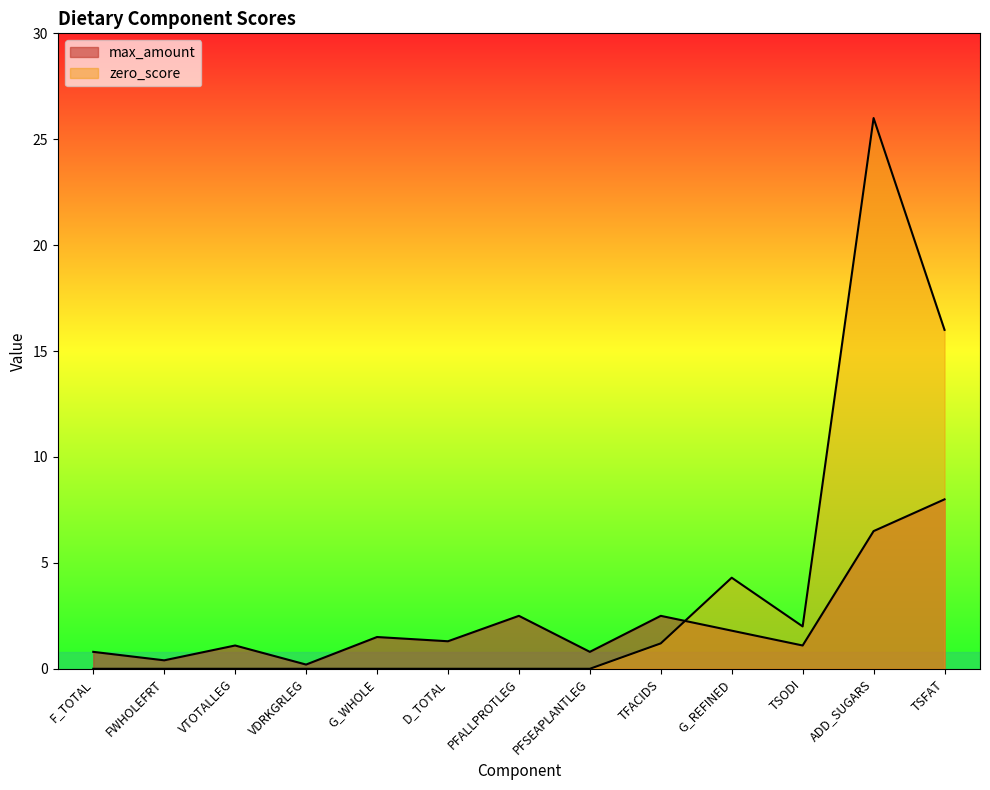

Is the value of max_amount at TFACIDS greater than the value of zero_score at ADD_SUGARS?

No